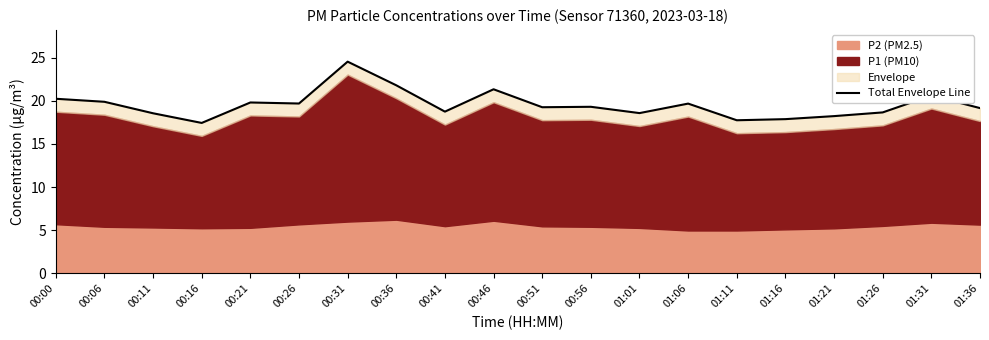

What is the value of the 14th point from the left?

19.7